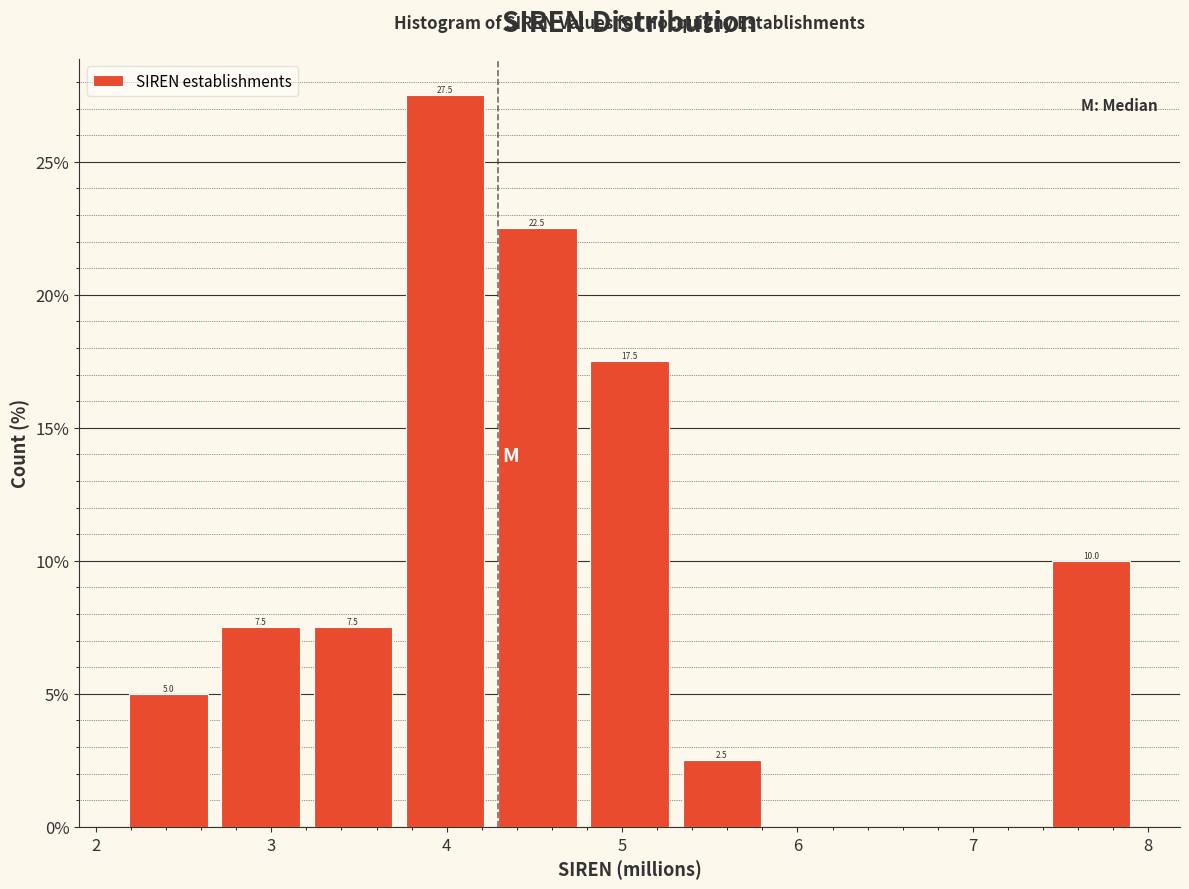

Over which range of the x-axis is the bar tallest?

3.7 to 4.3